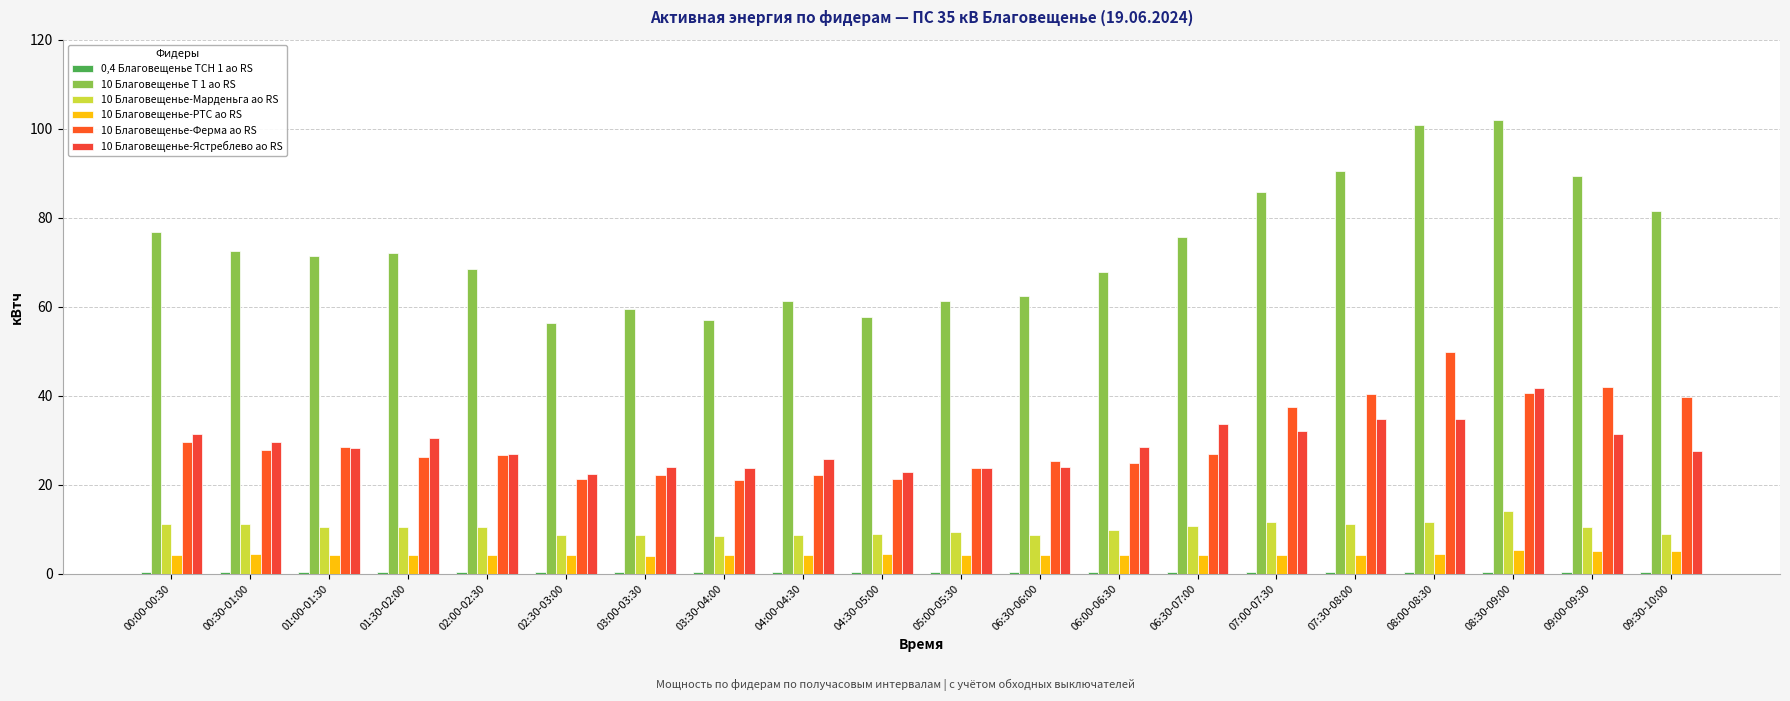

How many bars are there in each group?

6